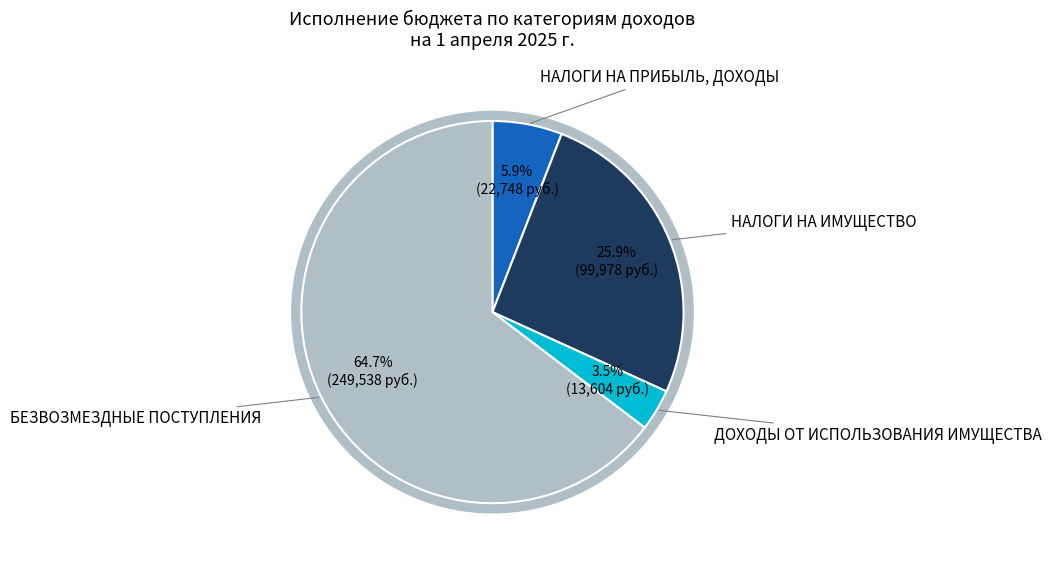

The НАЛОГИ НА ПРИБЫЛЬ, ДОХОДЫ slice represents 1% of the pie. True or false?

False